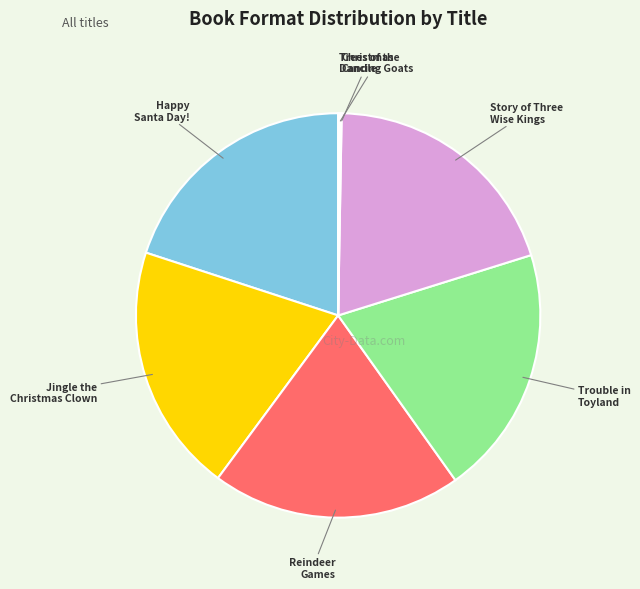

Is Trouble in Toyland the majority of the pie?

No